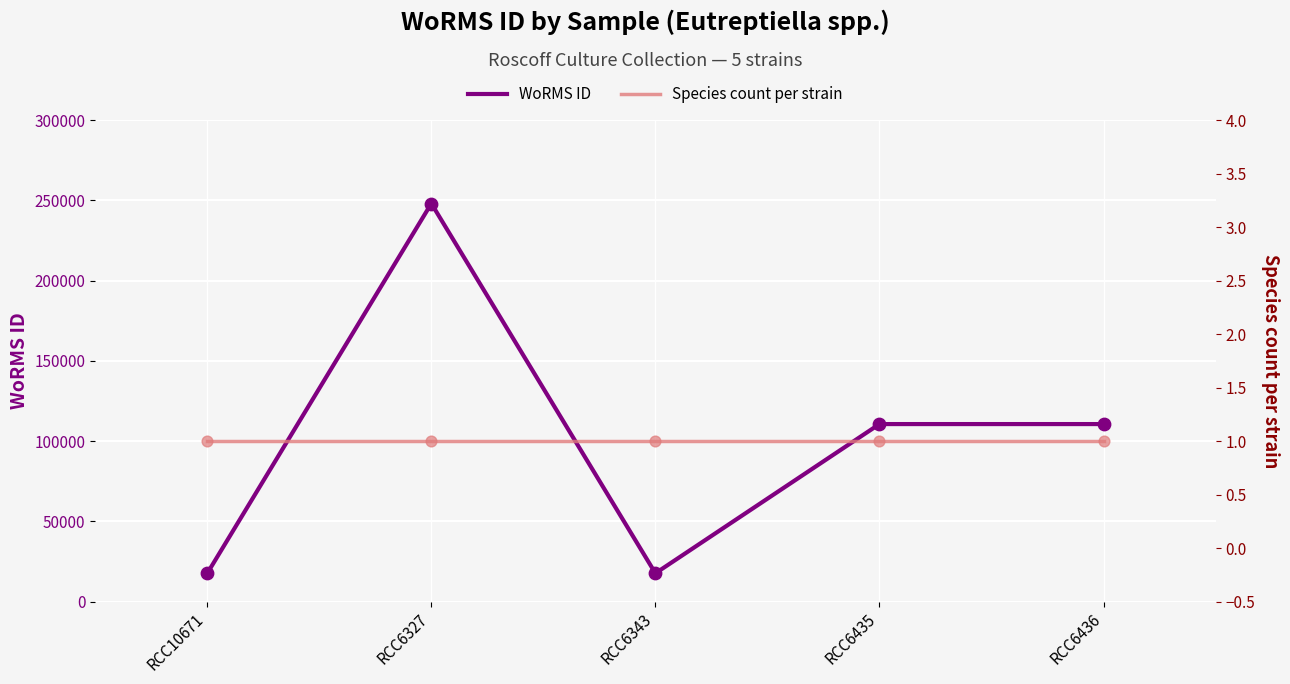

At how many categories does at least one series exceed 31302?

3